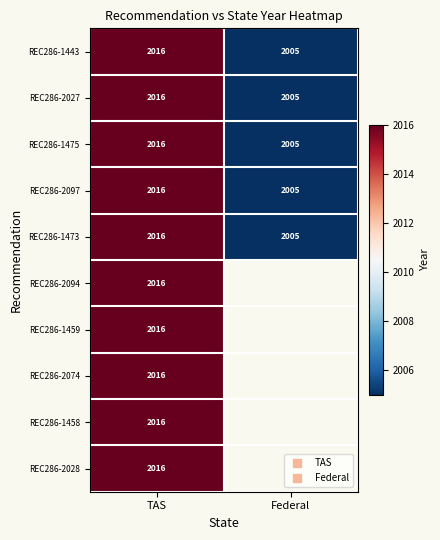

The value of REC286-2027 at TAS is 2016.0. True or false?

True